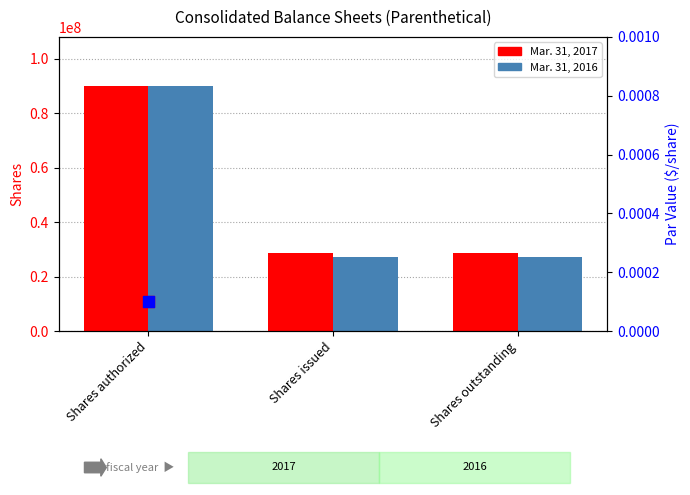

At which category is the sum across all series the highest?

Shares authorized